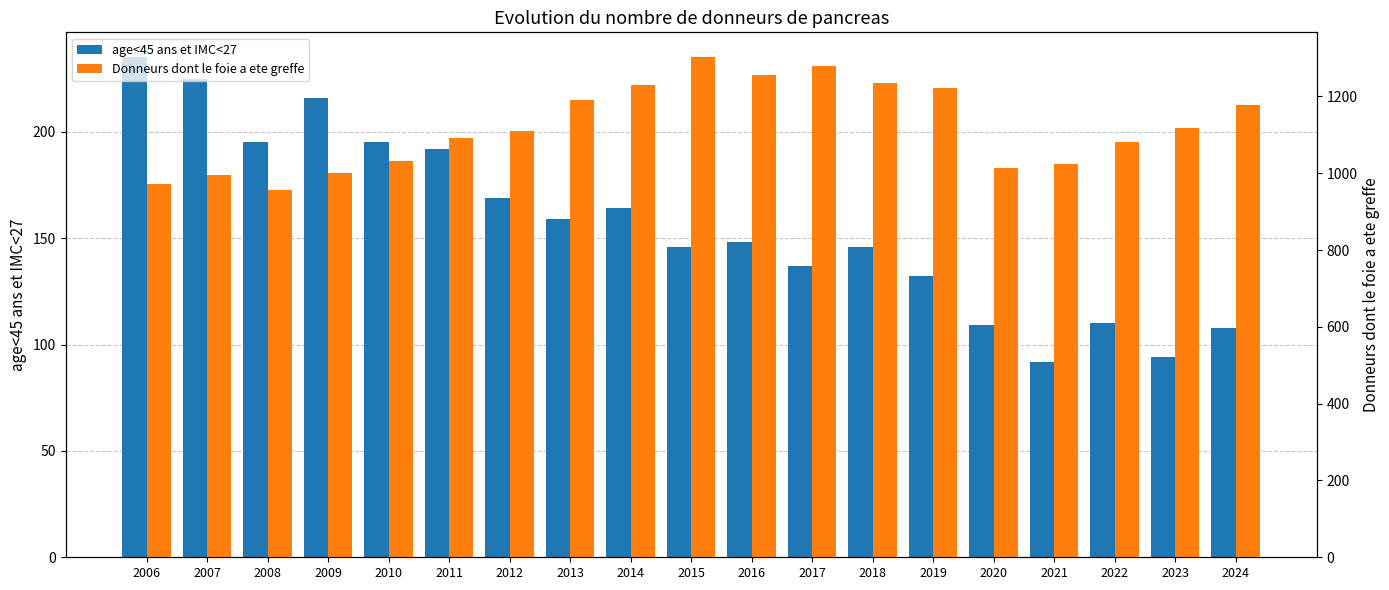

True or false: age<45 ans et IMC<27 has a value of 82 at 2018.

False